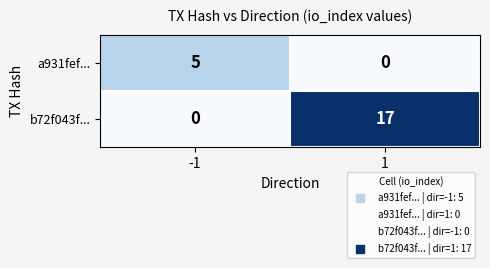

What is the difference between the a931fef... values at 1 and -1?

5